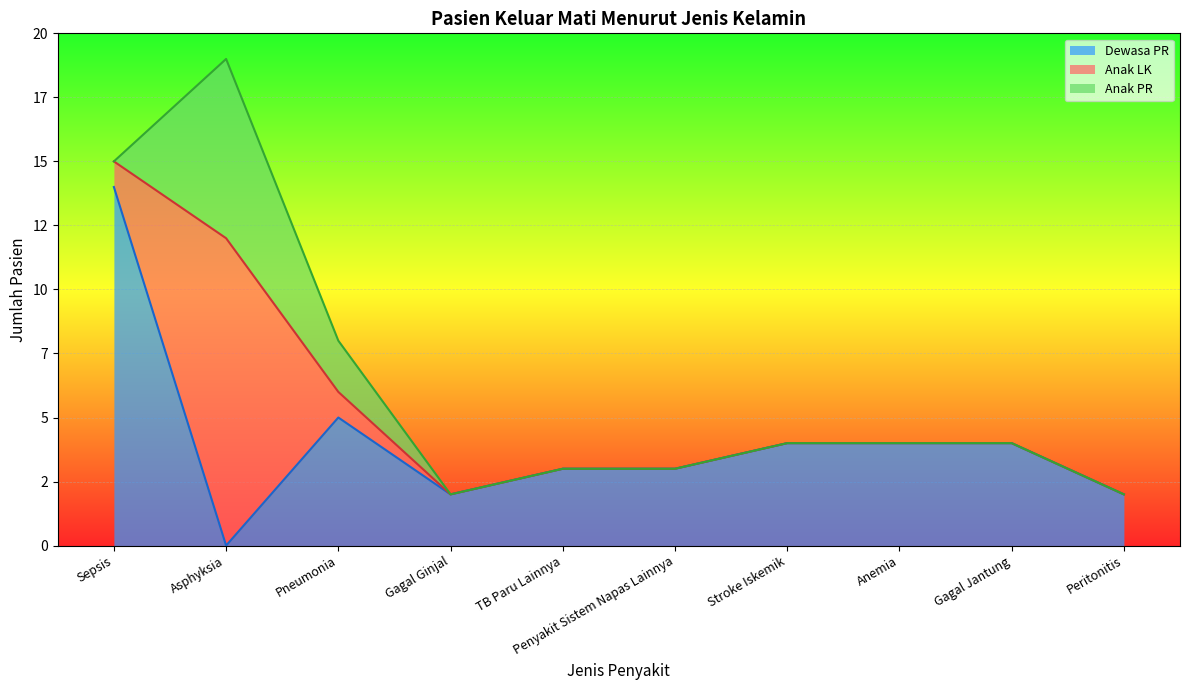

Between which two adjacent categories do Dewasa PR and Anak LK first intersect?

Sepsis and Asphyksia